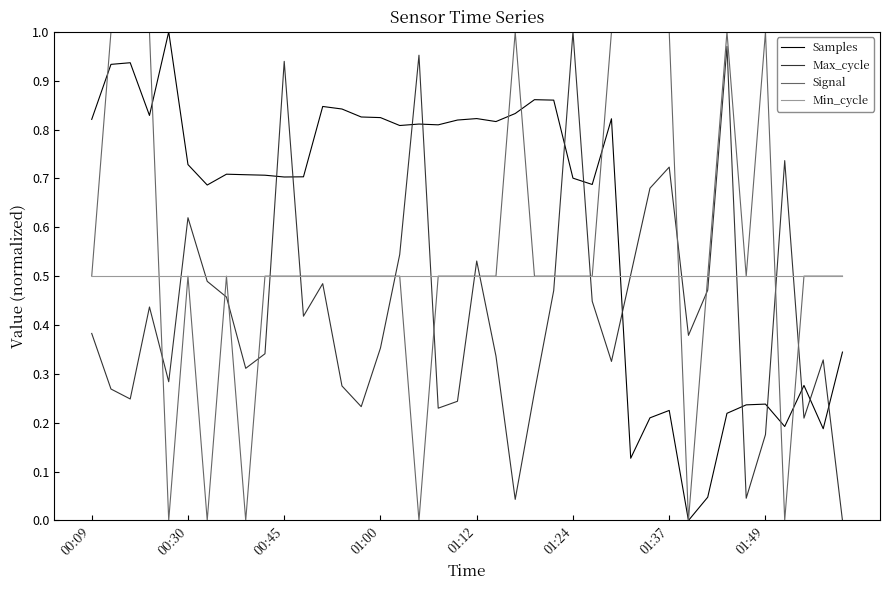

Which series has the largest total across all categories?

Samples